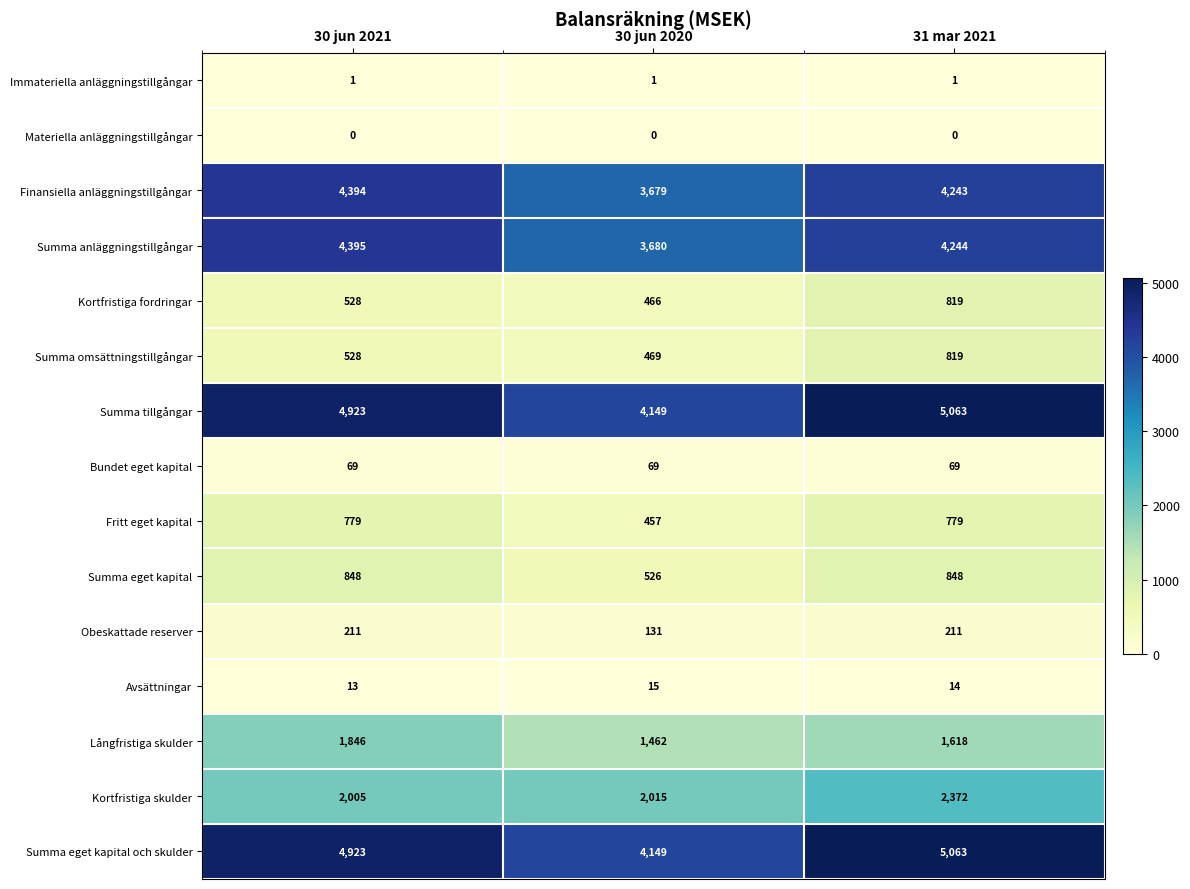

What is the total value across all series at 31 mar 2021?

26163